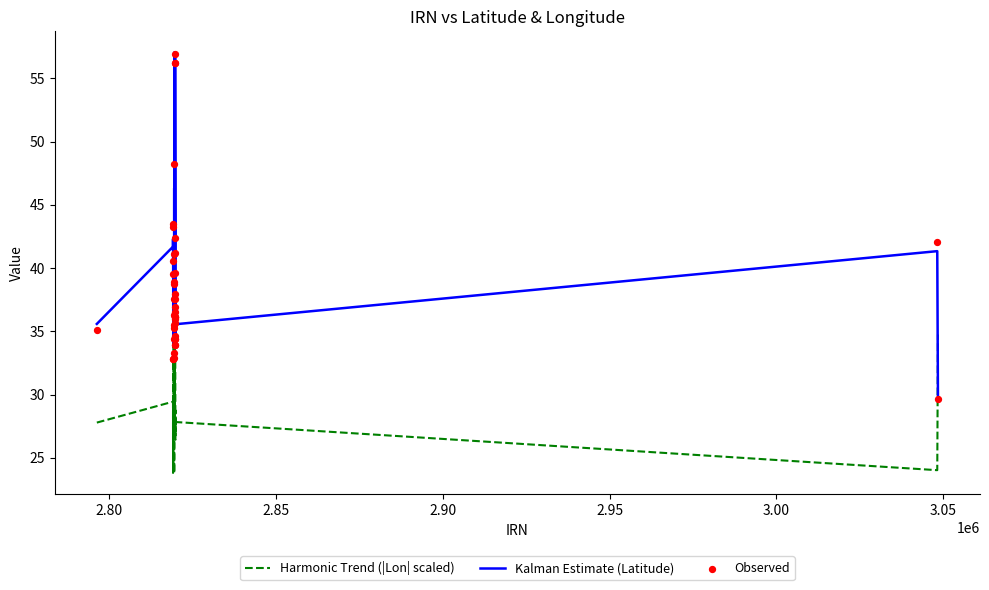

Which series reaches the maximum Y coordinate?

Kalman Estimate (Latitude)